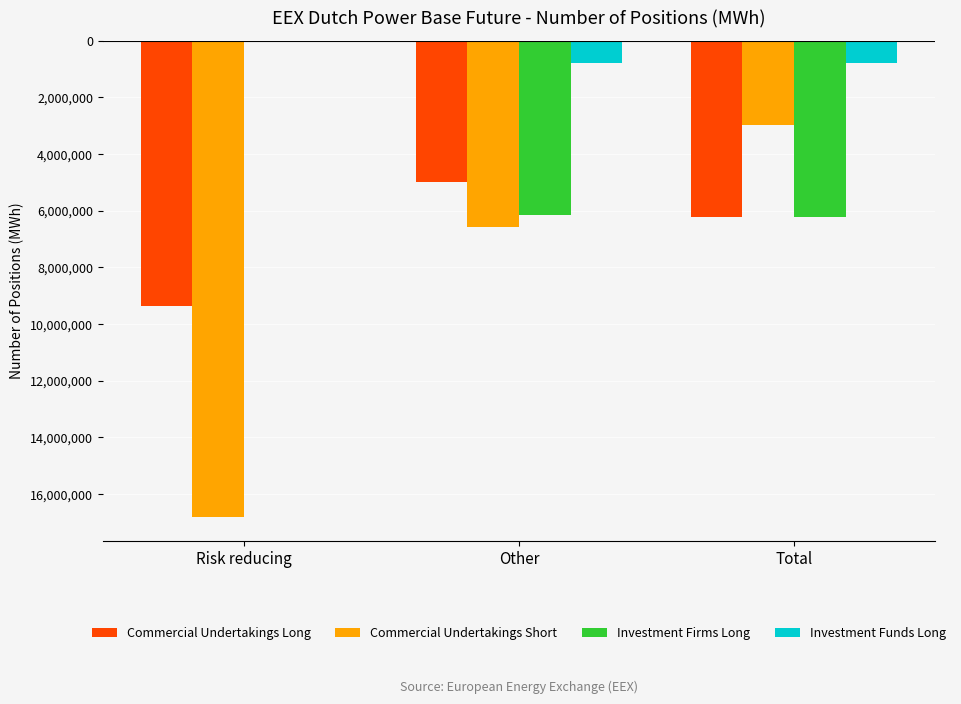

Are the bars horizontal?

No